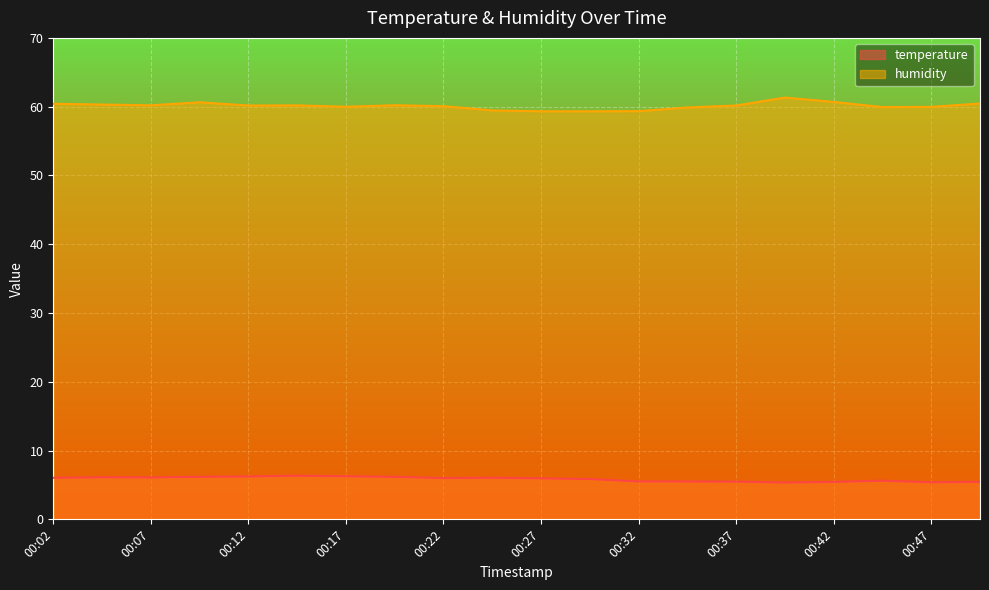

What are all the series names shown in the legend?

temperature, humidity